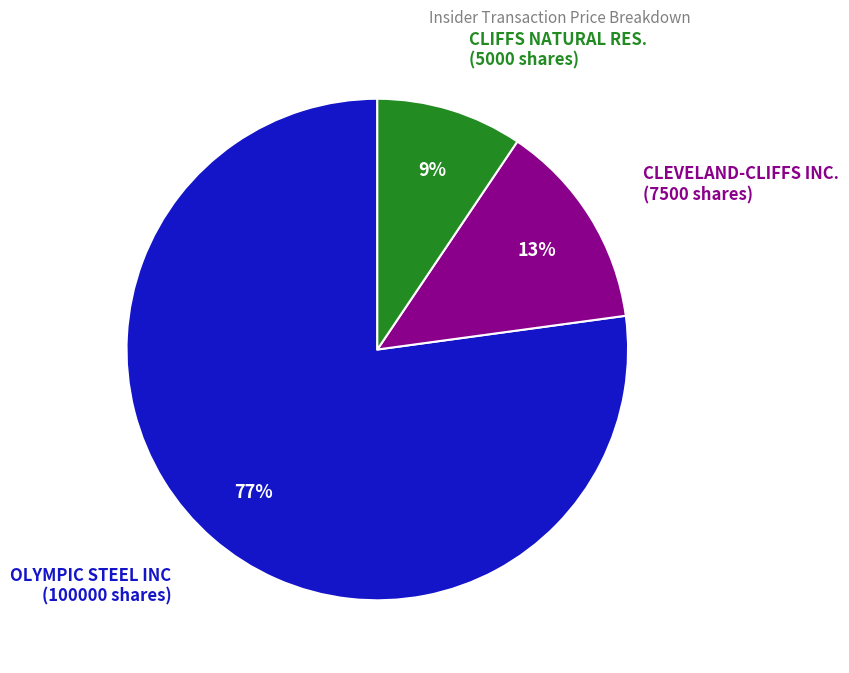

Is there any slice that represents more than half of the pie?

Yes